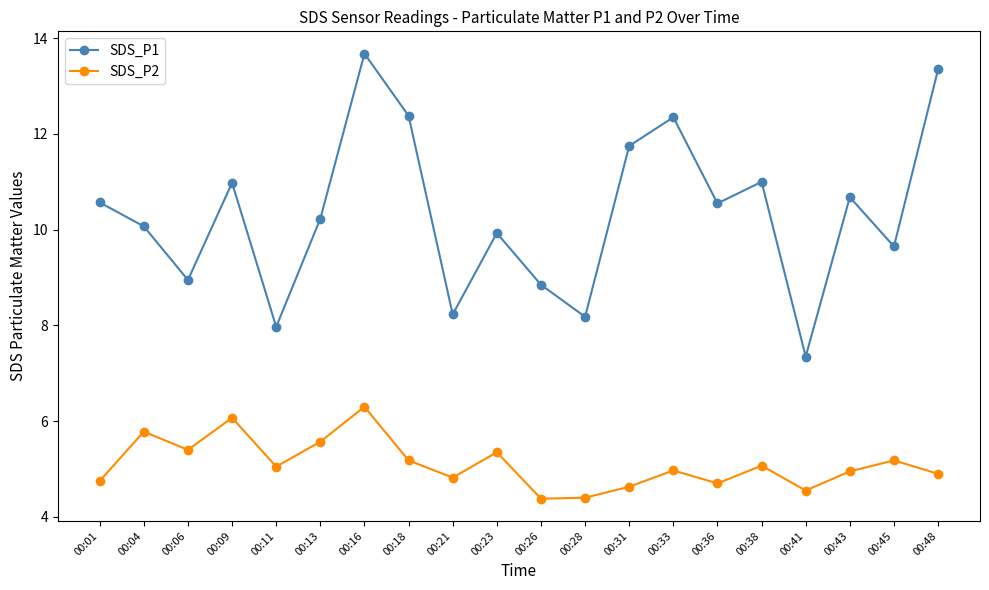

At which category does SDS_P2 reach its first local valley?

00:06